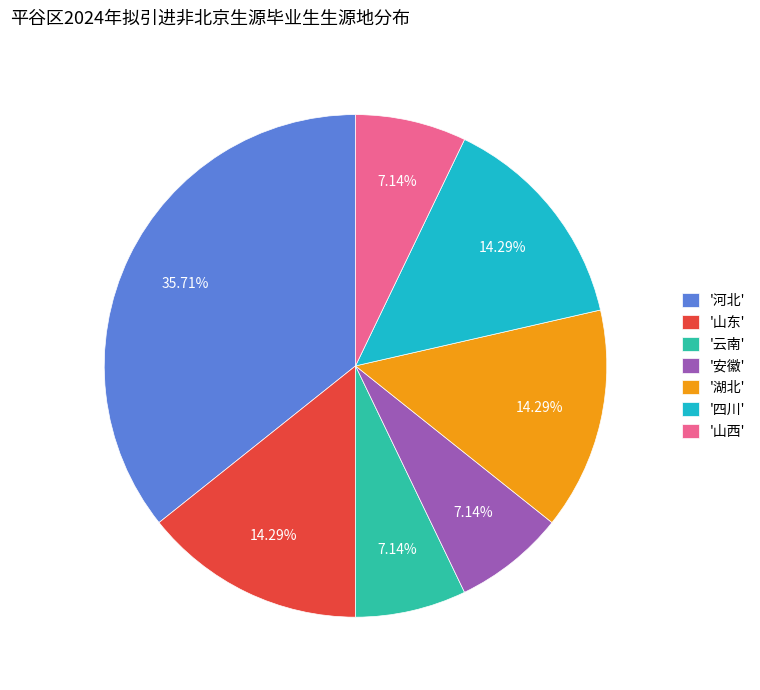

To the nearest percent, what is the difference between the largest and smallest slice percentages?

29%